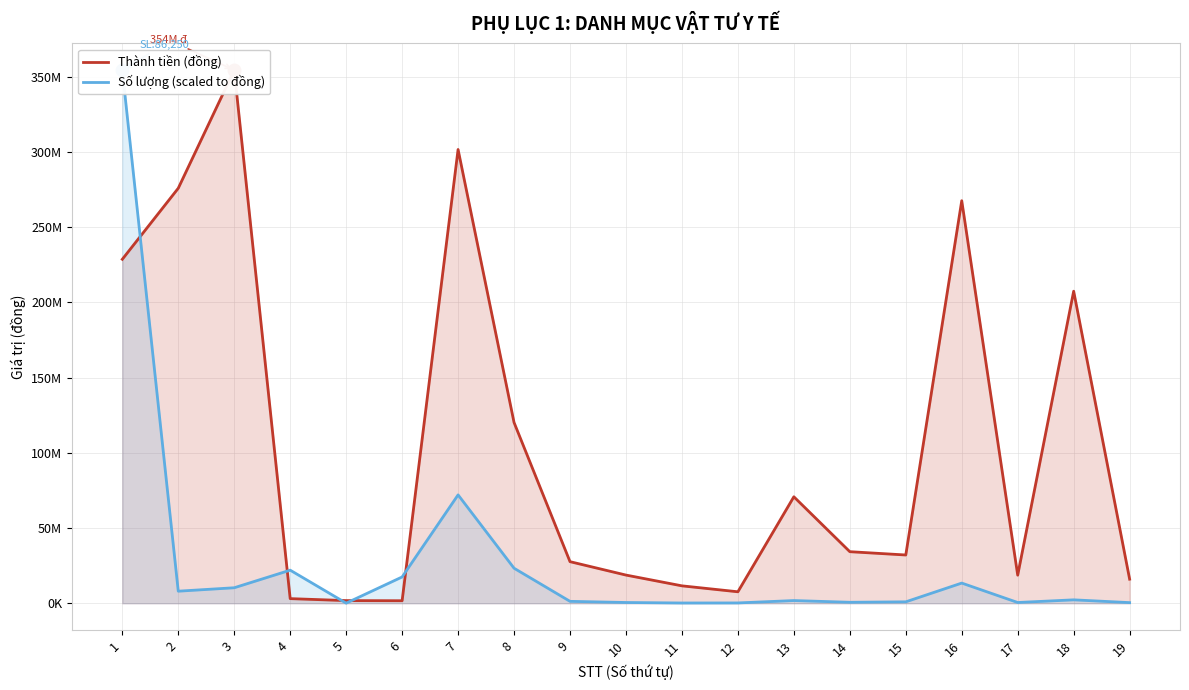

In Số lượng (scaled to đồng), how many points are higher than both neighbors (excluding endpoints)?

5